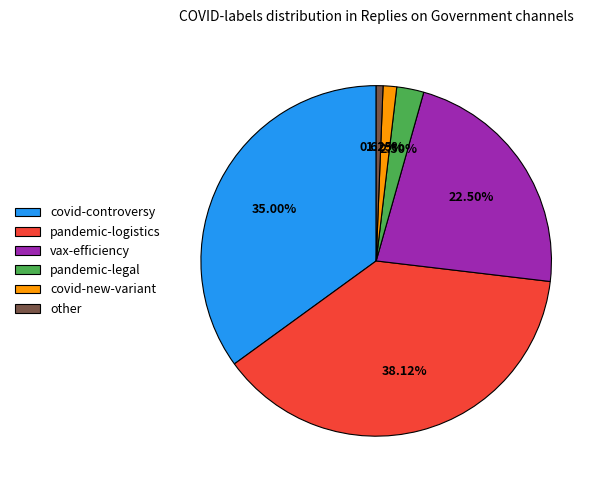

Approximately how many times larger is the value at other compared to covid-new-variant?

0.5